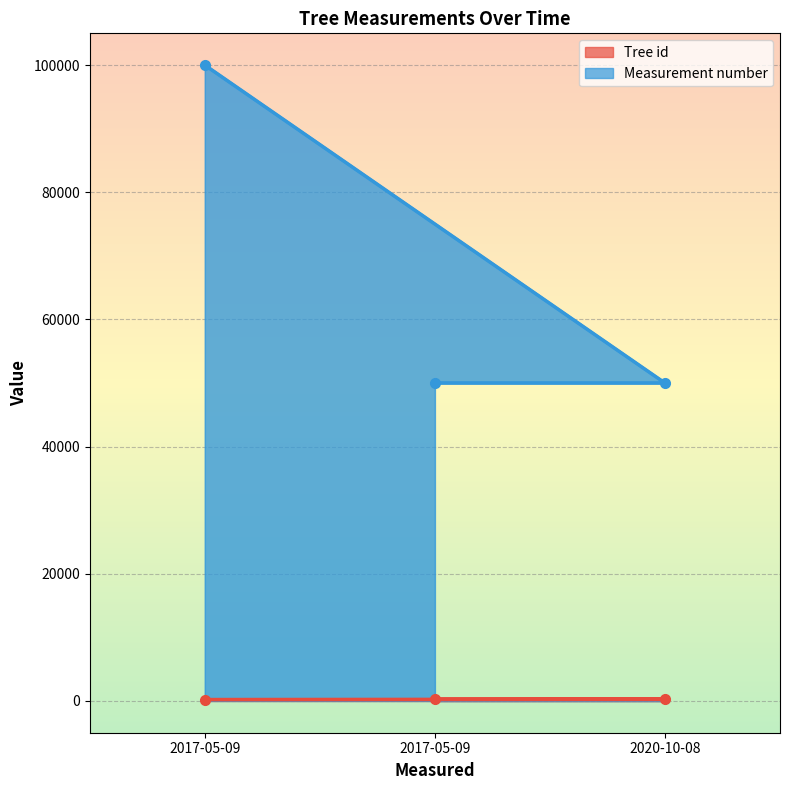

Is it true that Measurement number equals 100000 at 2017-05-09?

True